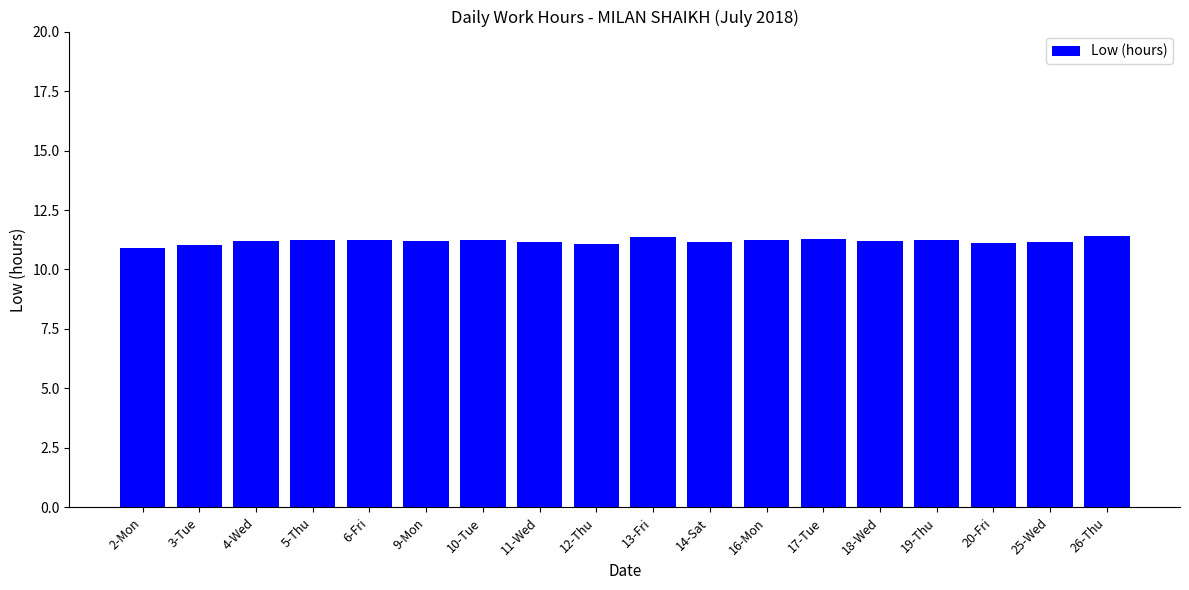

What position from the right is 25-Wed?

2